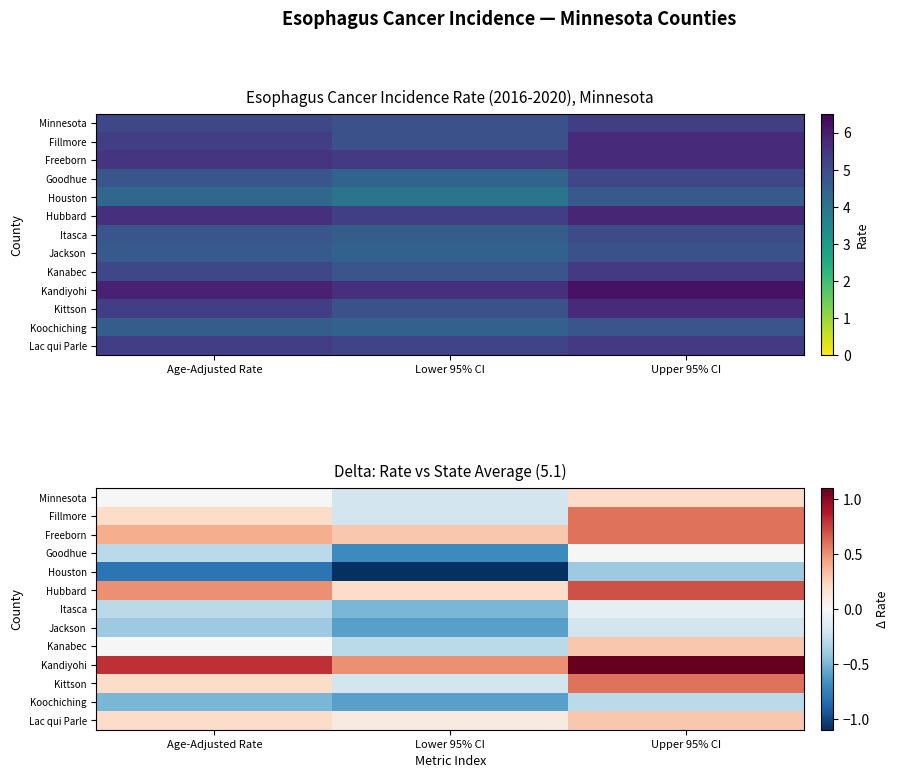

How many values in Minnesota are below zero?

1